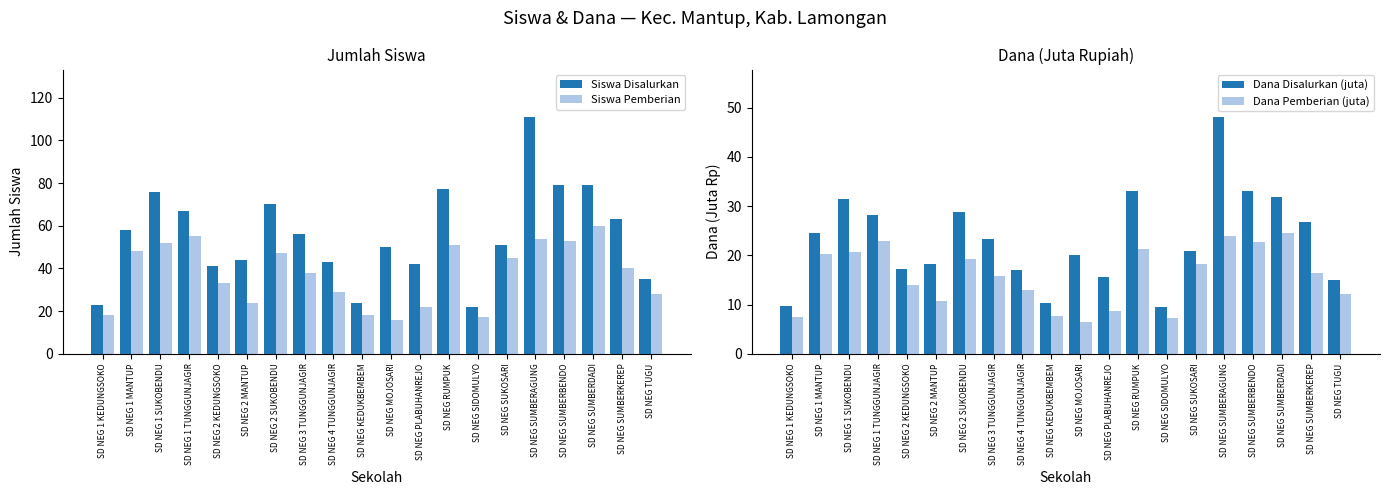

Which series has the largest total across all categories?

Siswa Disalurkan